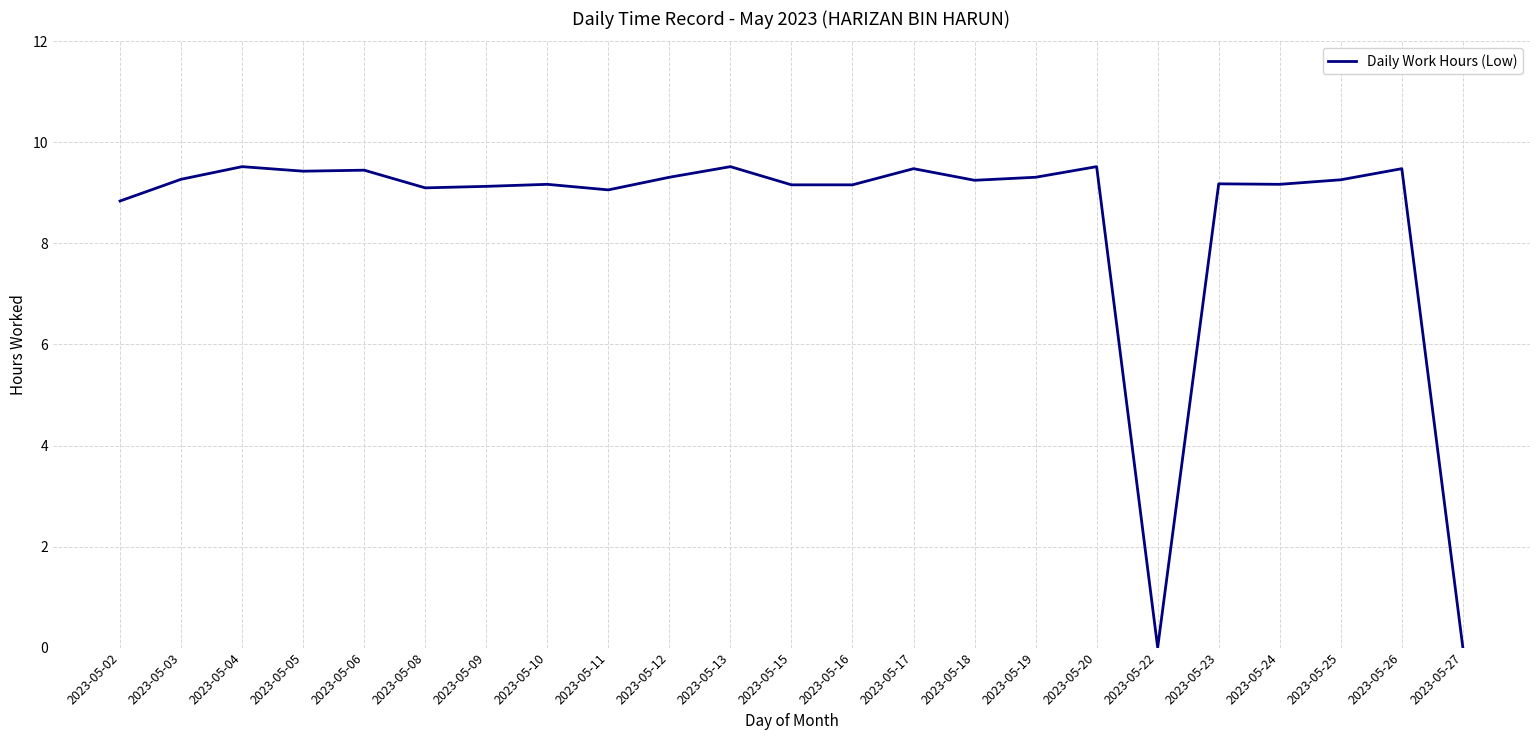

The value at 2023-05-25 is 9.3. True or false?

True